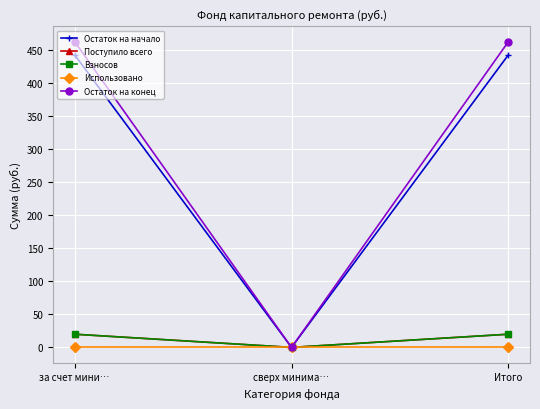

The Взносов series shows 10.6 at за счет мини…. True or false?

False